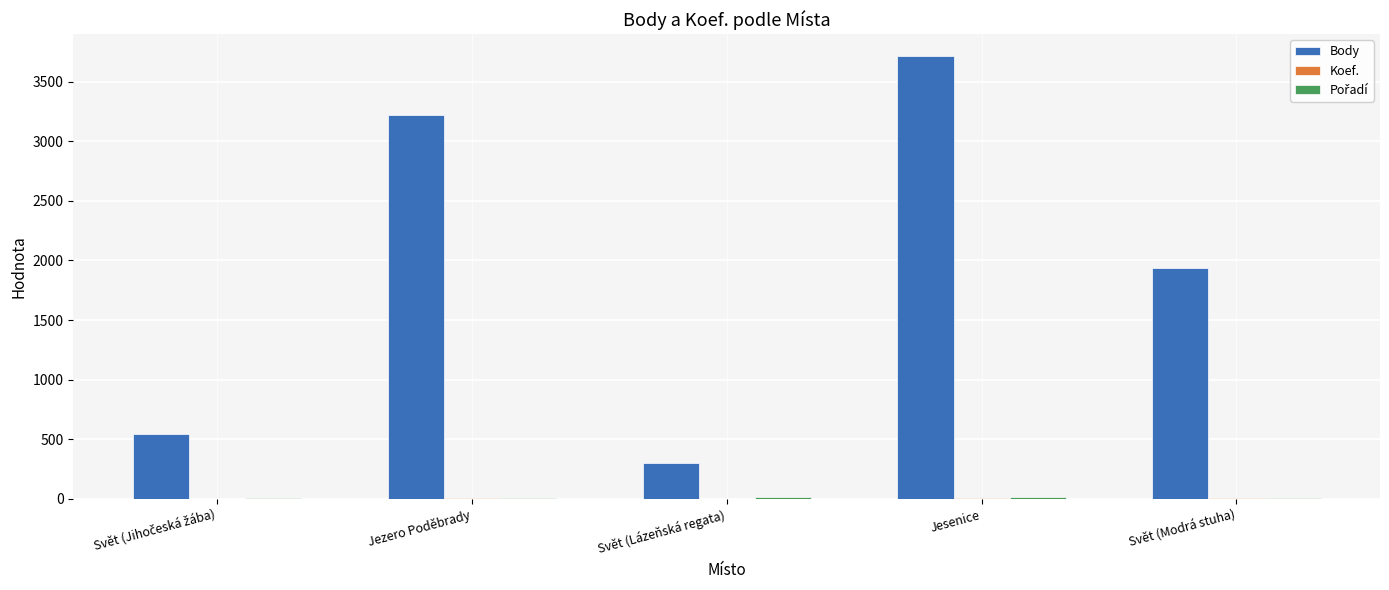

What is the sum of all Body values?

9715